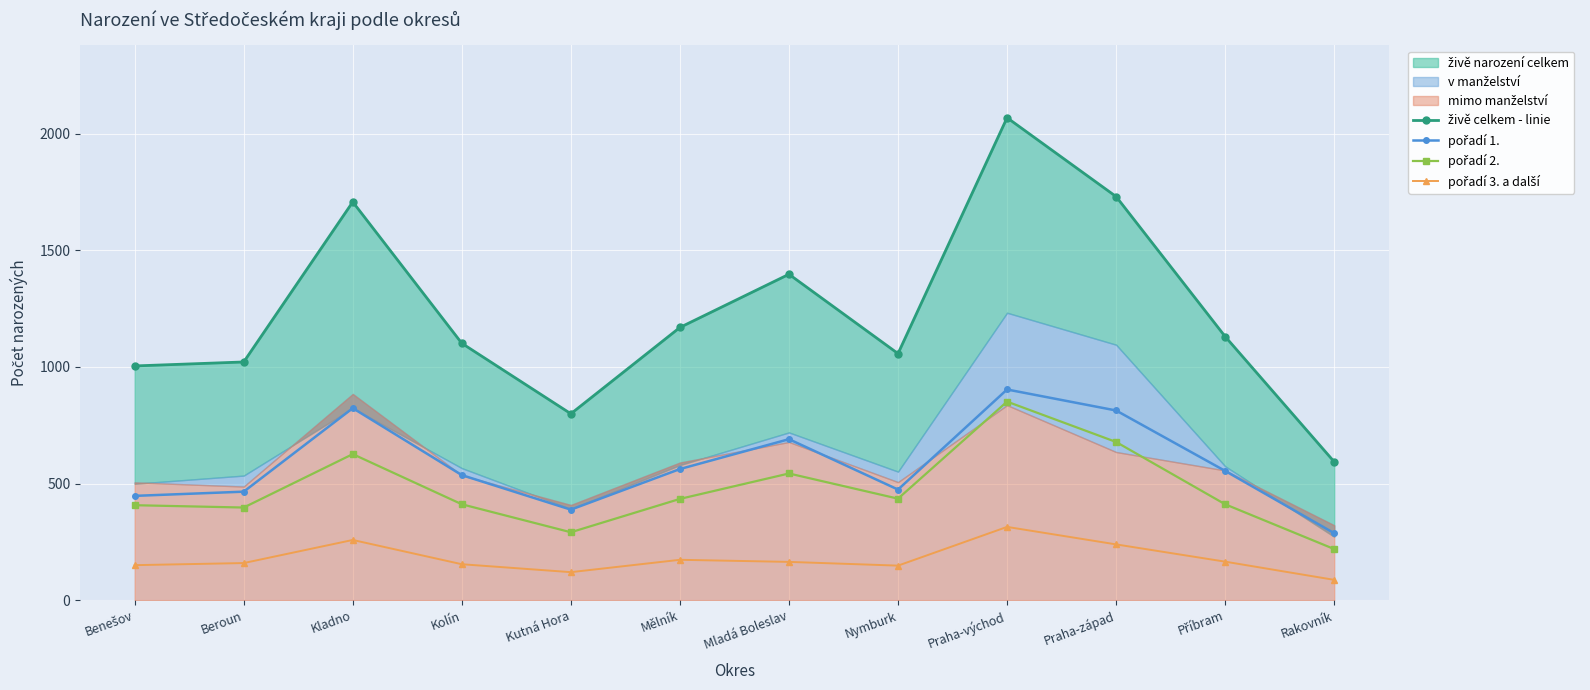

True or false: pořadí 2. and pořadí 1. cross at least once.

False